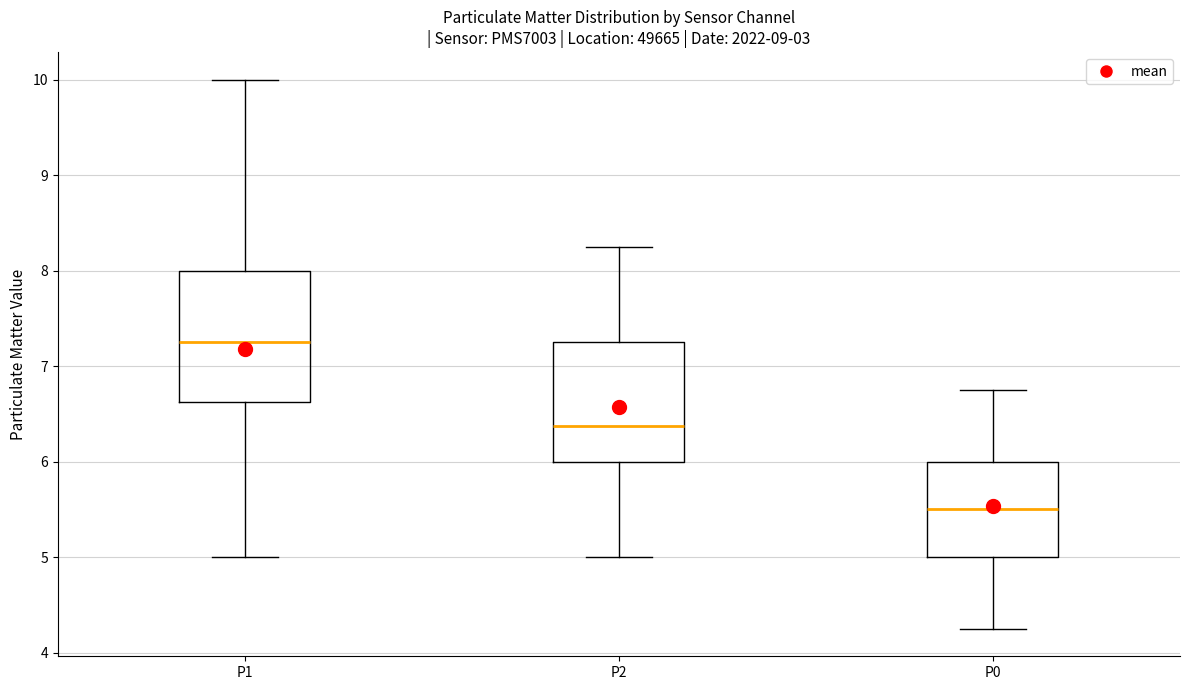

Comparing the boxes themselves (not the whiskers), which one is the tallest?

P1